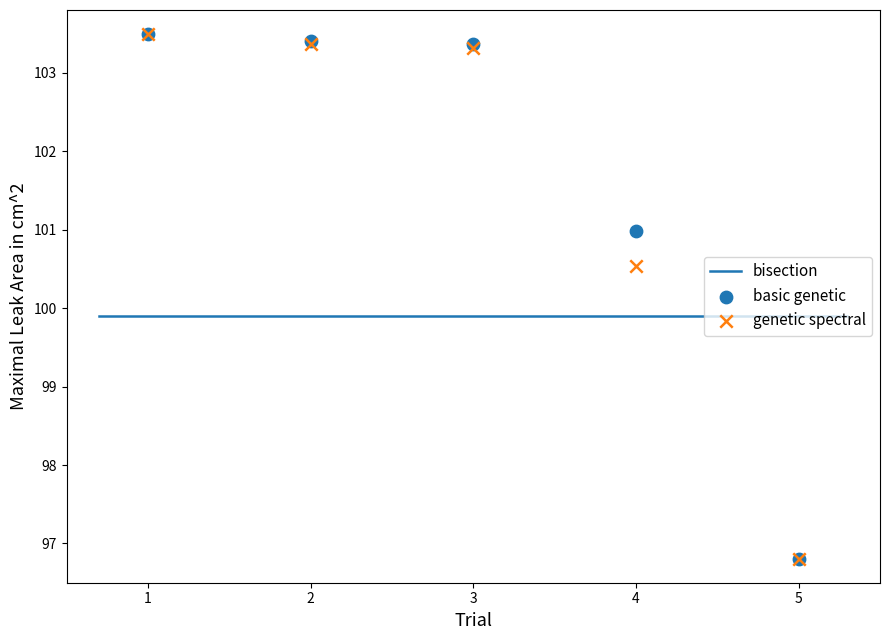

In the genetic spectral series, what Y value is closest to 100?

100.5